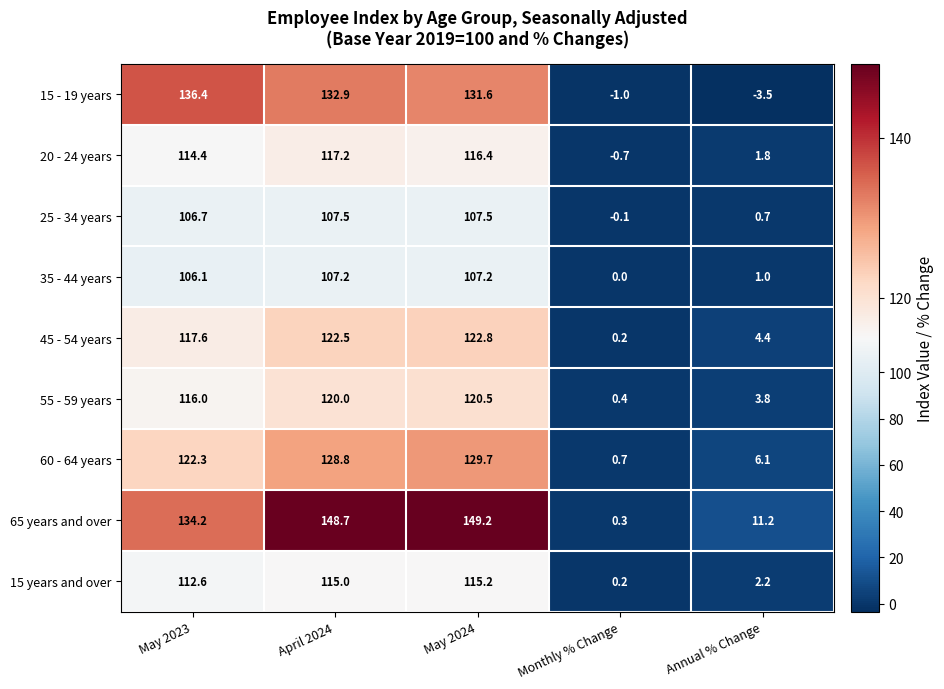

Which series has the largest total across all categories?

65 years and over